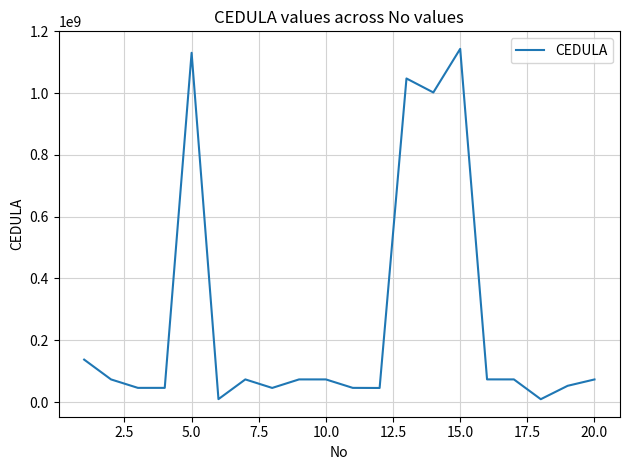

What is the difference between the maximum and minimum values?

1134294530